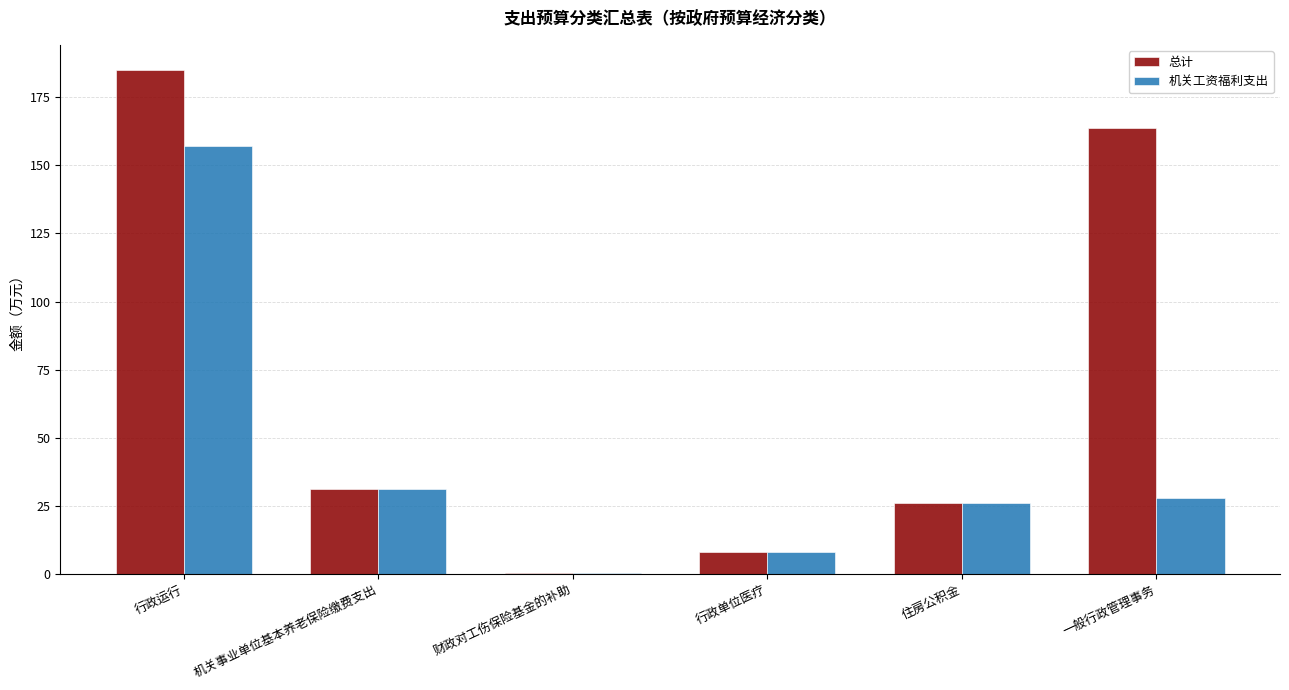

Is it true that 机关工资福利支出 equals 39.1 at 住房公积金?

False